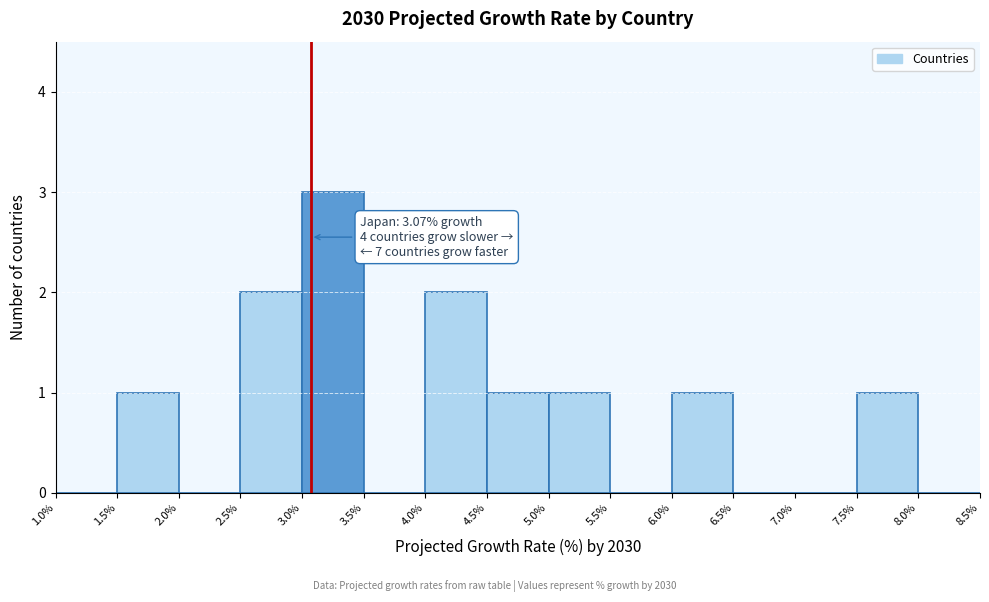

Which range on the x-axis has the tallest bar?

3.0% to 3.5%